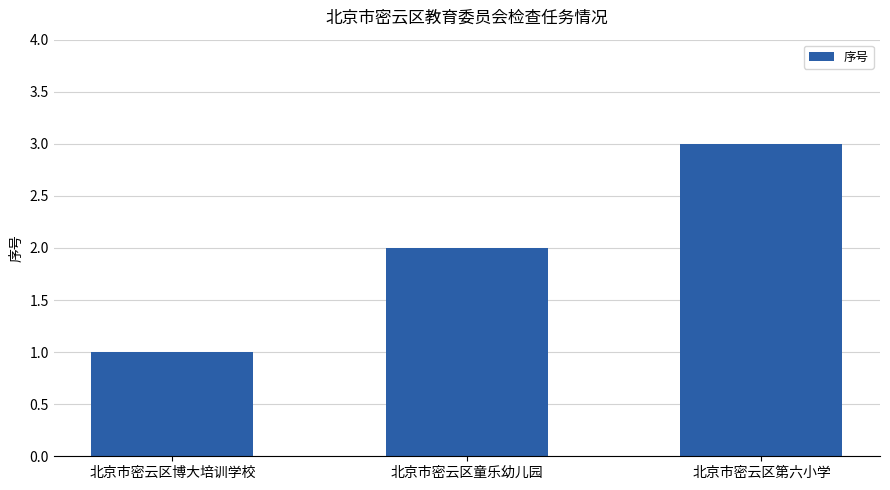

How many categories are shown in the chart?

3